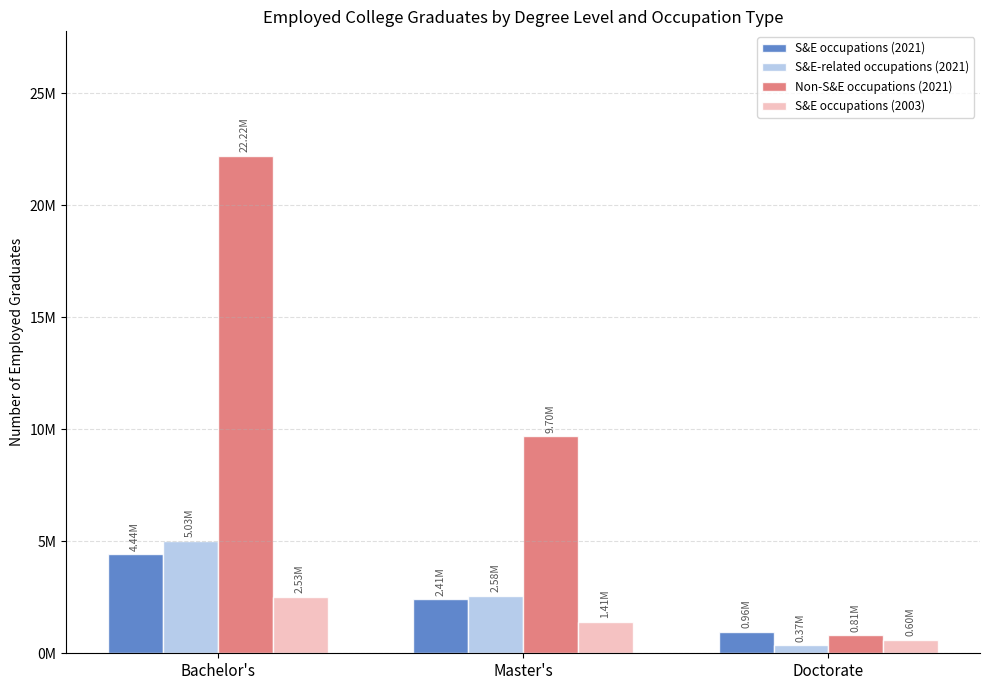

Reading left to right, extract all data points from this chart.

S&E occupations (2021): 4438000	2411000	962000
S&E-related occupations (2021): 5031000	2578000	374000
Non-S&E occupations (2021): 22219000	9699000	805000
S&E occupations (2003): 2529000	1406000	605000